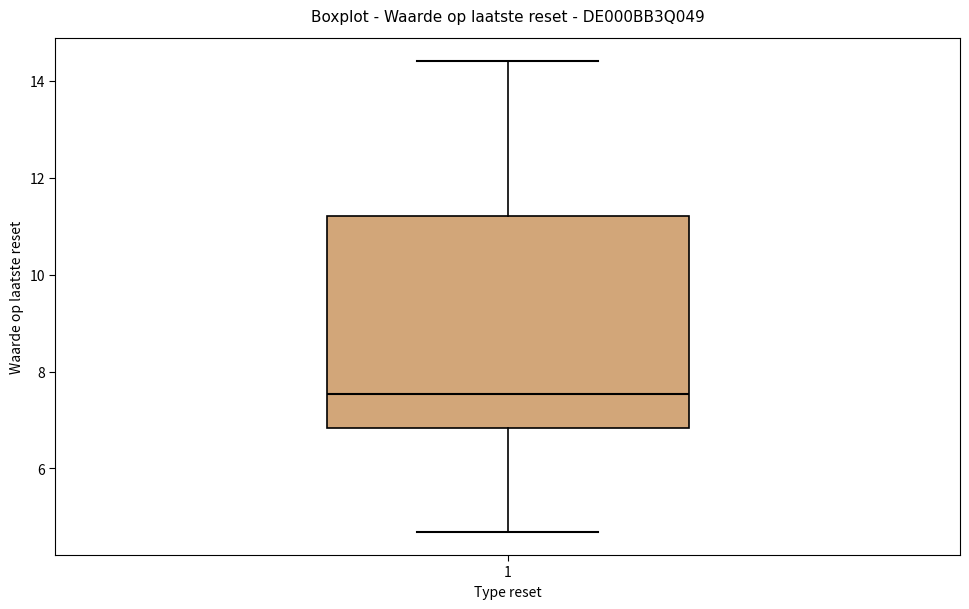

Read this box plot against the y-axis: the position of the median line, the range covered by the box, and the ends of both whiskers. The values are not printed on the chart, so give them approximately, as read against the axis.

median 7.6, box 6.8 to 11.2, whiskers 4.8 to 14.4